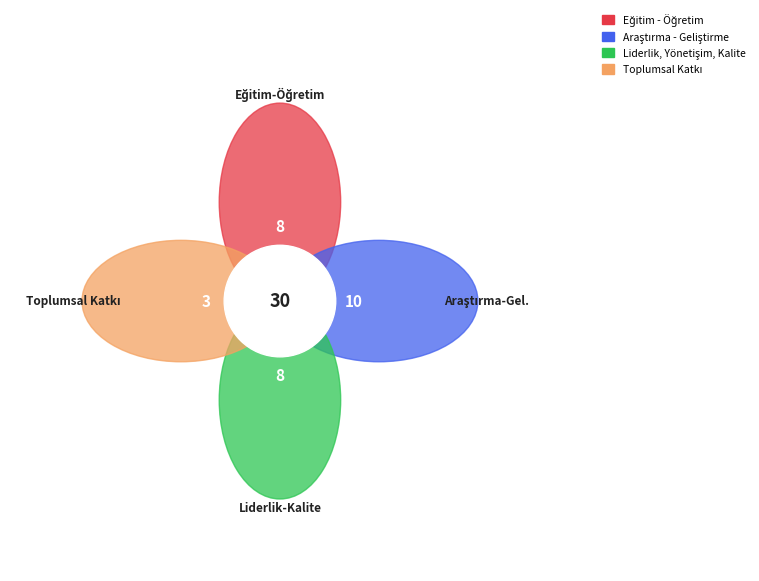

What percentage do Liderlik, Yönetişim, Kalite and Toplumsal Katkı together represent?

37.9%